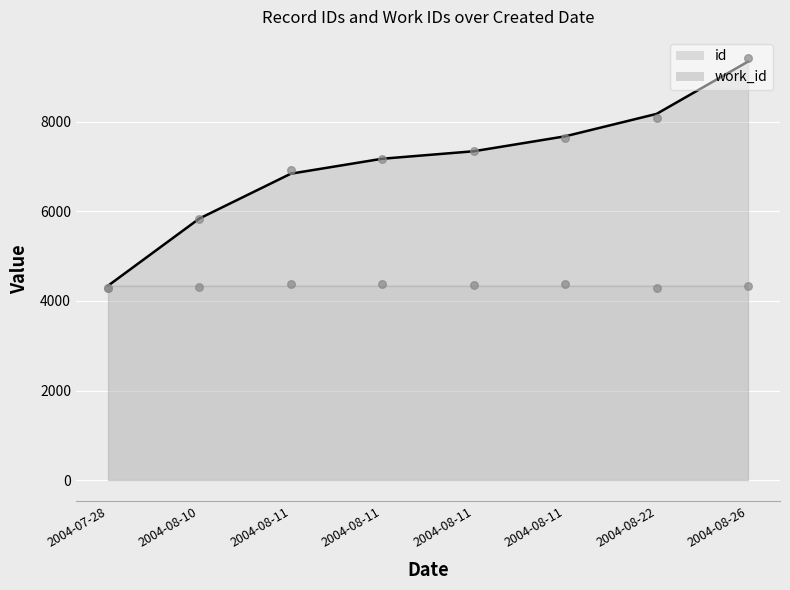

Approximately how many times larger is the value at 2004-08-11 compared to 2004-08-26?

0.8